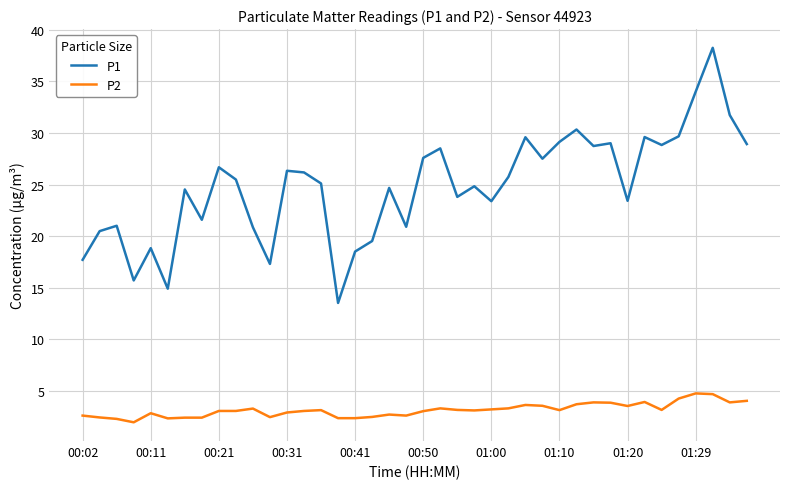

True or false: P1 and P2 intersect in this chart.

False